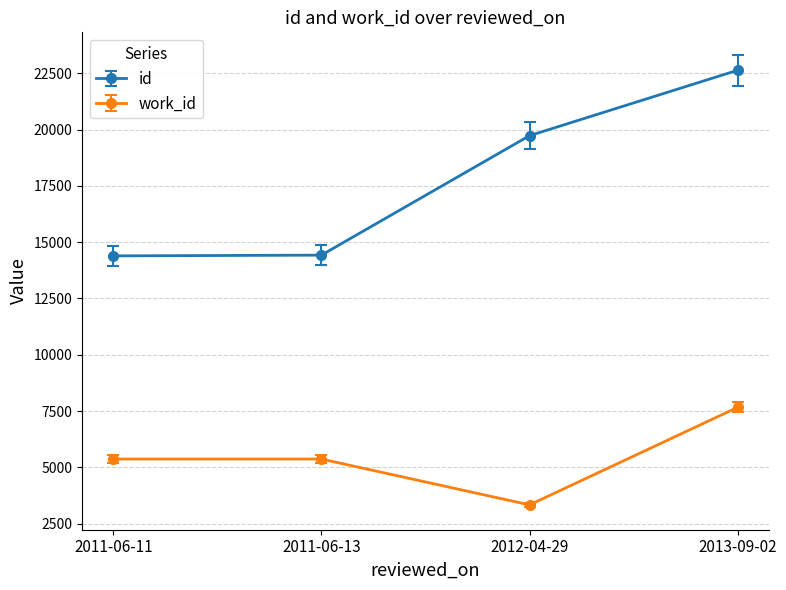

True or false: id and work_id cross at least once.

False